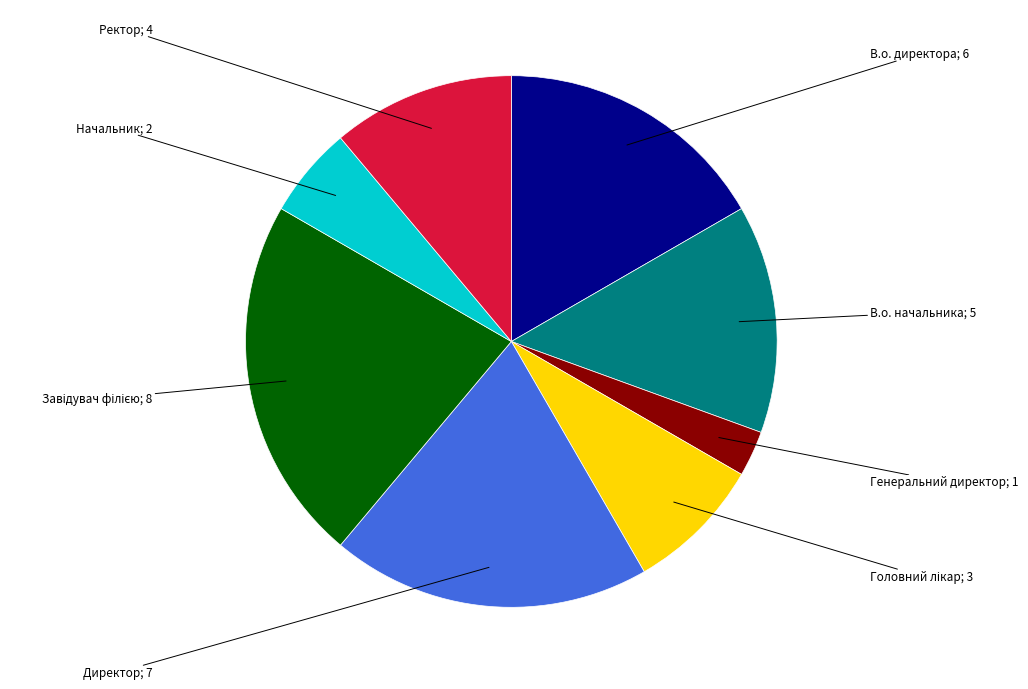

Is there any slice that represents more than half of the pie?

No